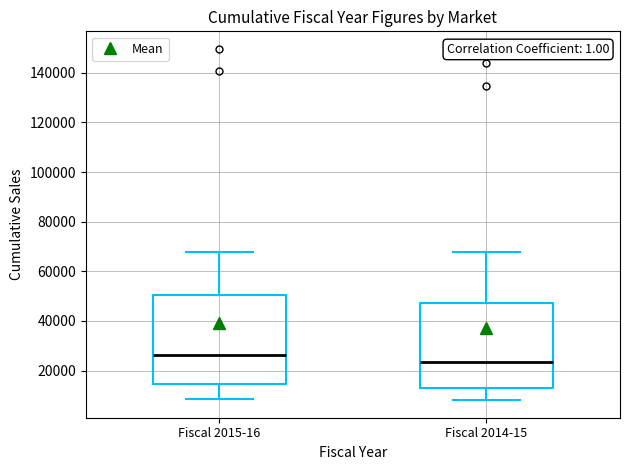

Where is the lower edge of the box for Fiscal 2015-16 on the y-axis? The values are not printed on the chart, so give them approximately, as read against the axis.

14000